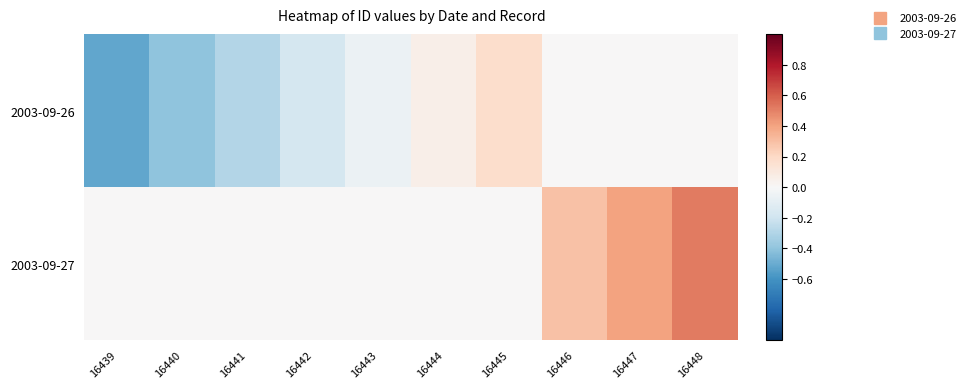

Which series has the largest total across all categories?

2003-09-27